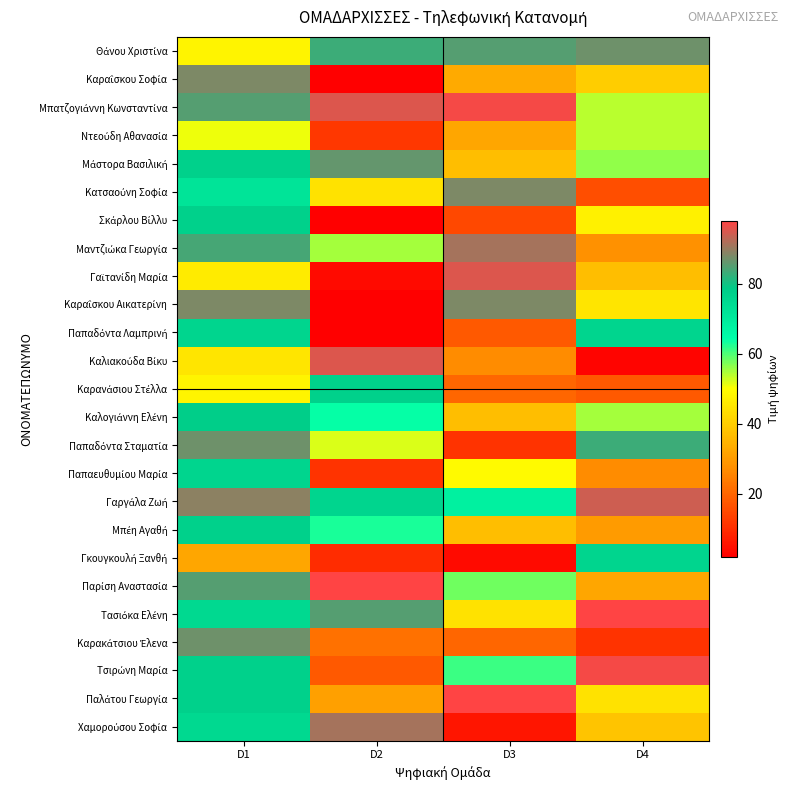

Rank the series at D3 from lowest to highest value.

Γκουγκουλή Ξανθή, Χαμορούσου Σοφία, Παπαδόντα Σταματία, Σκάρλου Βίλλυ, Παπαδόντα Λαμπρινή, Καρανάσιου Στέλλα, Καρακάτσιου Έλενα, Καλιακούδα Βίκυ, Ντεούδη Αθανασία, Καραΐσκου Σοφία, Μάστορα Βασιλική, Καλογιάννη Ελένη, Μπέη Αγαθή, Τασιόκα Ελένη, Παπαευθυμίου Μαρία, Παρίση Αναστασία, Τσιρώνη Μαρία, Γαργάλα Ζωή, Θάνου Χριστίνα, Κατσαούνη Σοφία, Καραΐσκου Αικατερίνη, Μαντζιώκα Γεωργία, Γαϊτανίδη Μαρία, Μπατζογιάννη Κωνσταντίνα, Παλάτου Γεωργία